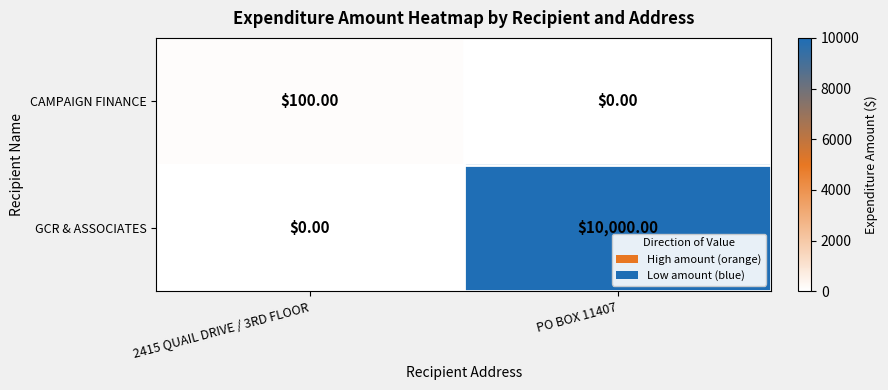

What is the total value across all series at 2415 QUAIL DRIVE / 3RD FLOOR?

100